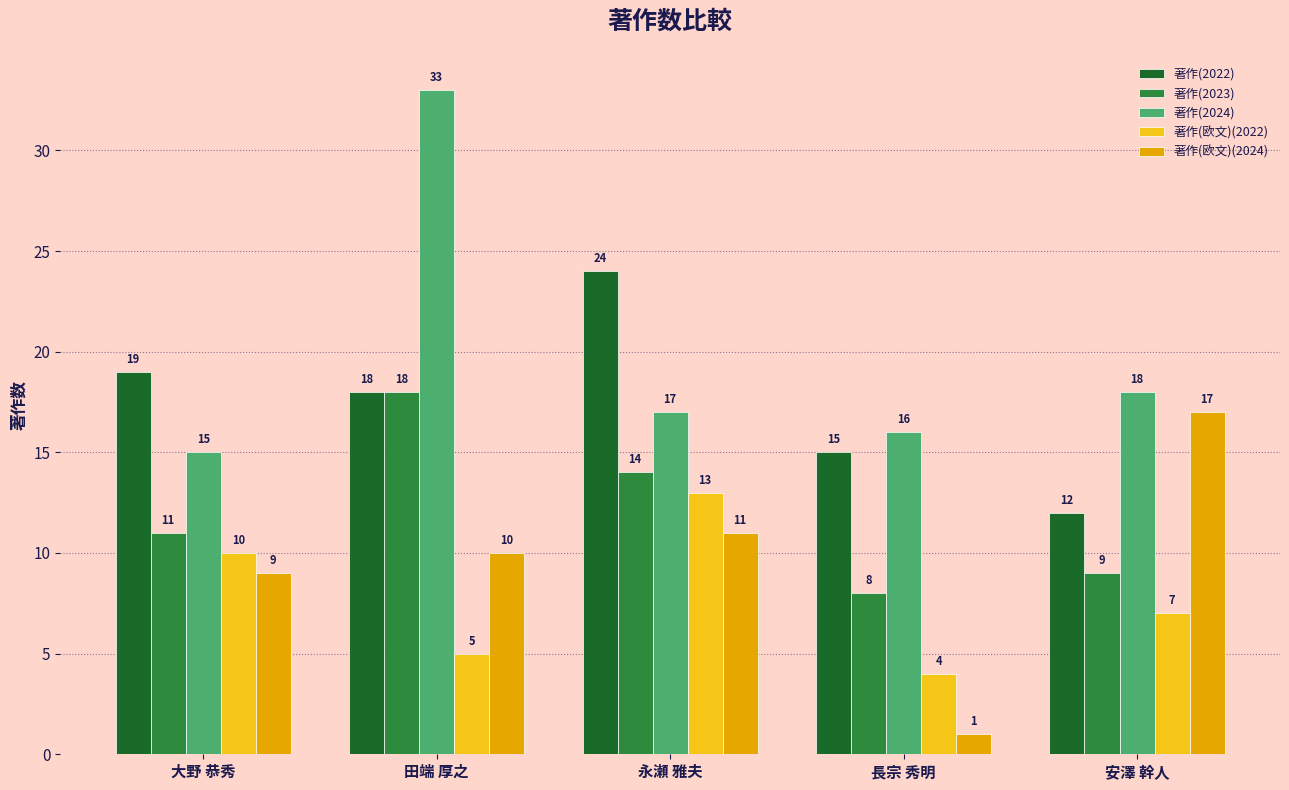

Rank the series at 安澤 幹人 from highest to lowest value.

著作(2024), 著作(欧文)(2024), 著作(2022), 著作(2023), 著作(欧文)(2022)